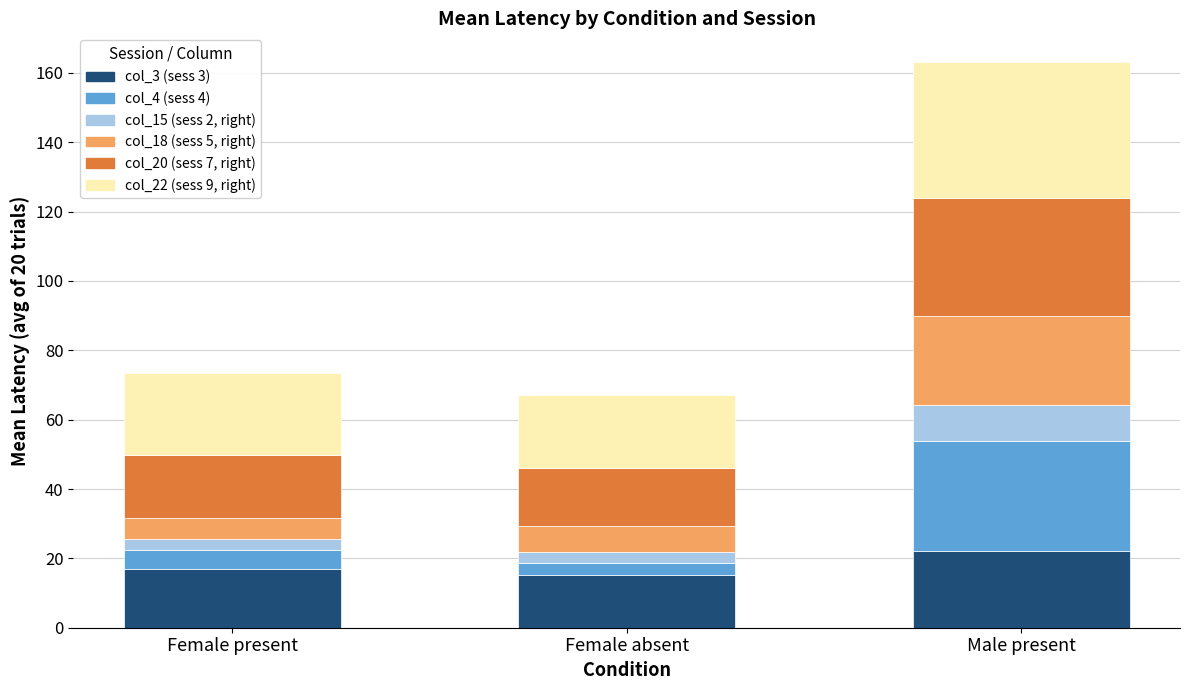

What is the maximum value for col_3 (sess 3)?

22.1